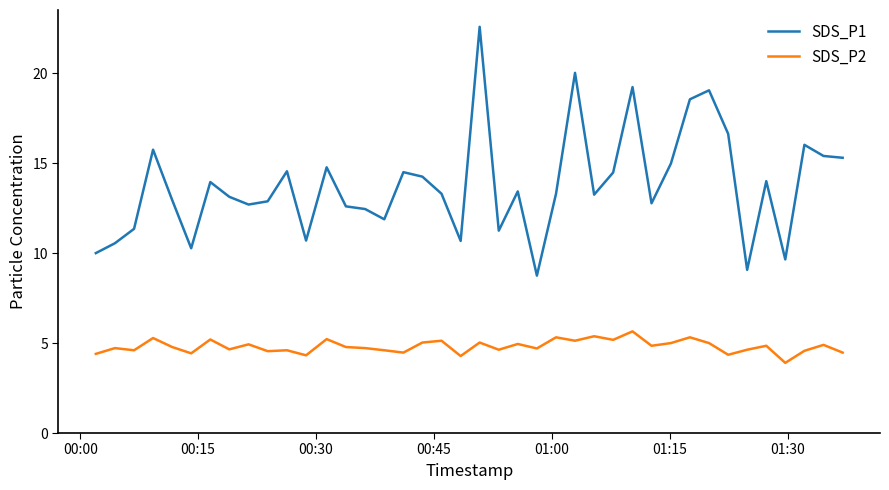

Rank the series by their maximum value, from lowest to highest.

SDS_P2, SDS_P1